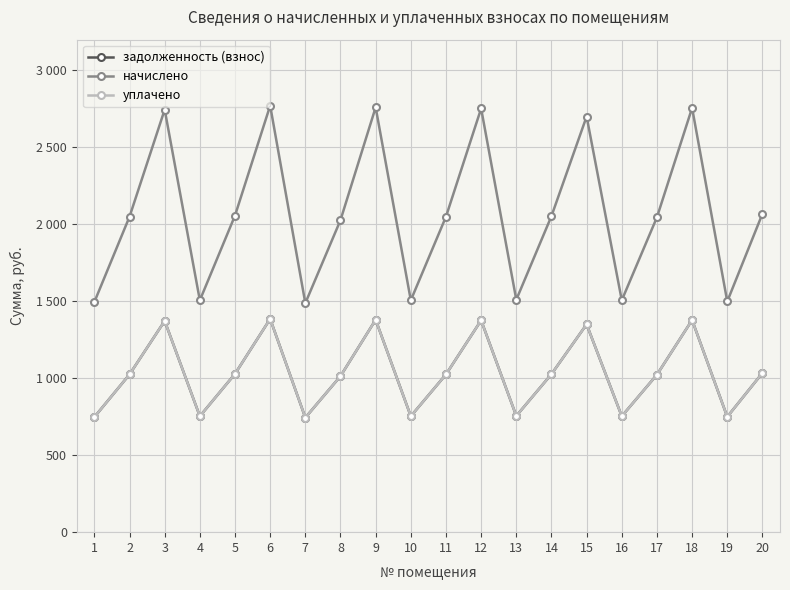

Between 4 and 7, which is larger?

4